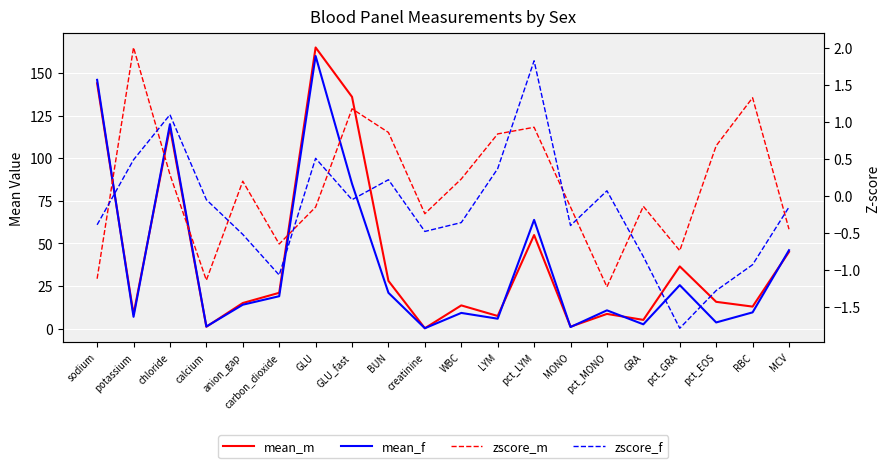

How many negative values does the zscore_f series have?

13